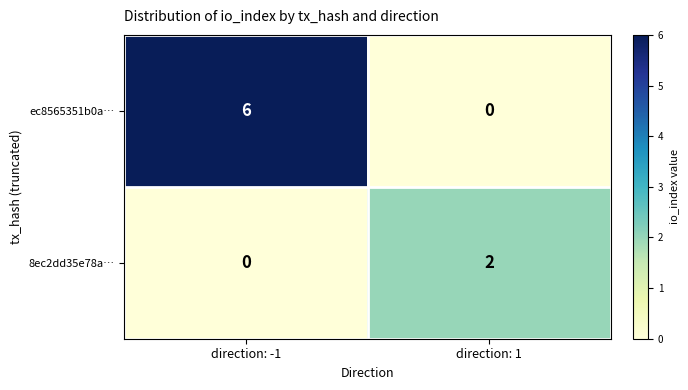

True or false: 8ec2dd35e78a… has a value of 2 at direction: 1.

True